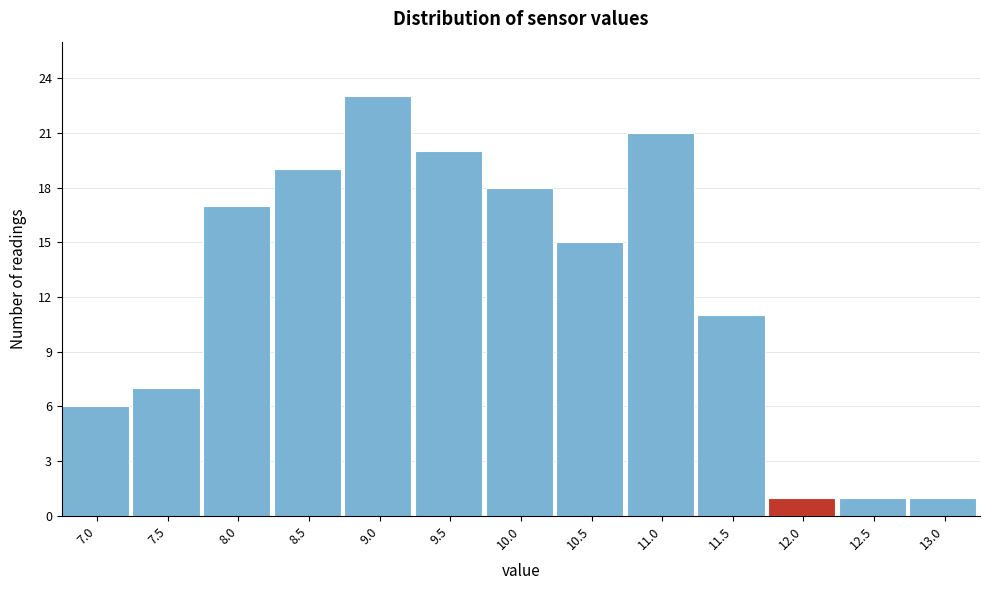

Reading right to left, list all the values displayed in this chart.

1	1	1	11	21	15	18	20	23	19	17	7	6